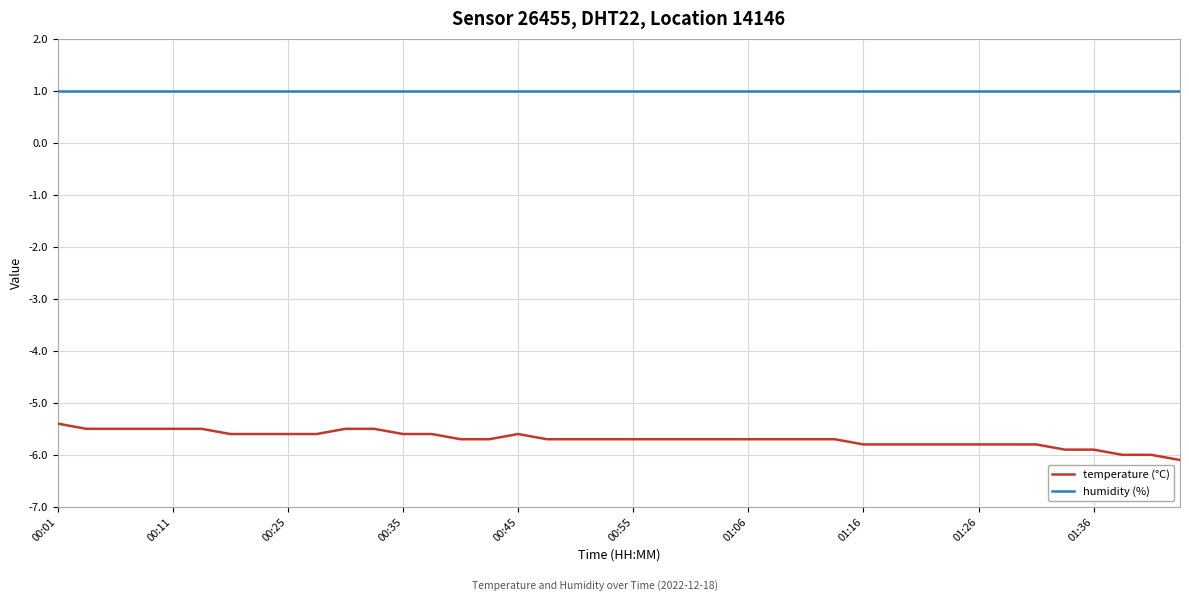

True or false: humidity (%) and temperature (°C) intersect in this chart.

False